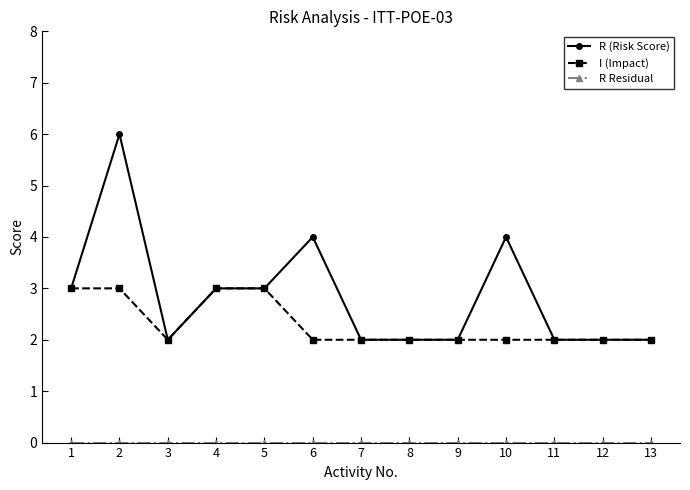

What is the value of the R (Risk Score) point at the 5th from the left?

3